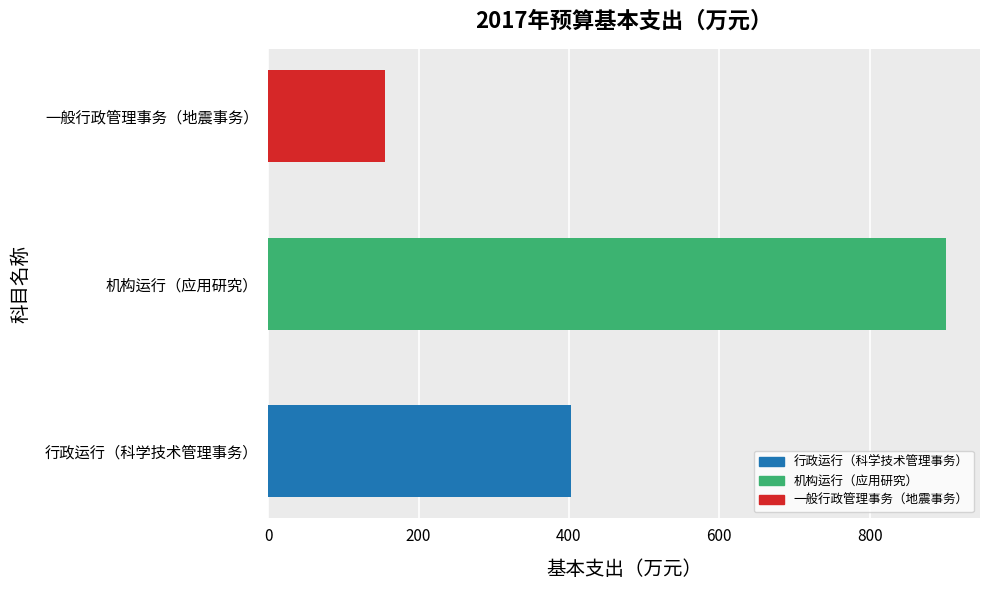

Reading bottom to top, list all the values displayed in this chart.

行政运行（科学技术管理事务）=402.5	机构运行（应用研究）=901.5	一般行政管理事务（地震事务）=155.8